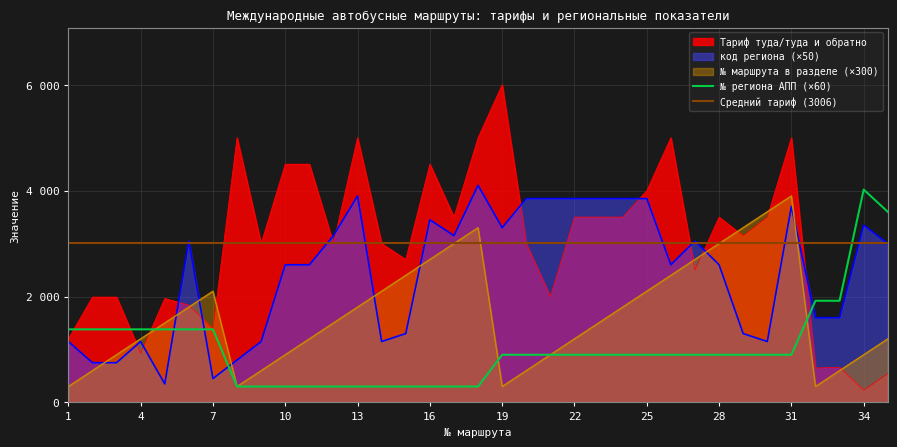

List the labels in order of № региона АПП value, smallest first.

8, 9, 10, 11, 12, 13, 14, 15, 16, 17, 18, 19, 20, 21, 22, 23, 24, 25, 26, 27, 28, 29, 30, 31, 1, 2, 3, 4, 5, 6, 7, 32, 33, 35, 34